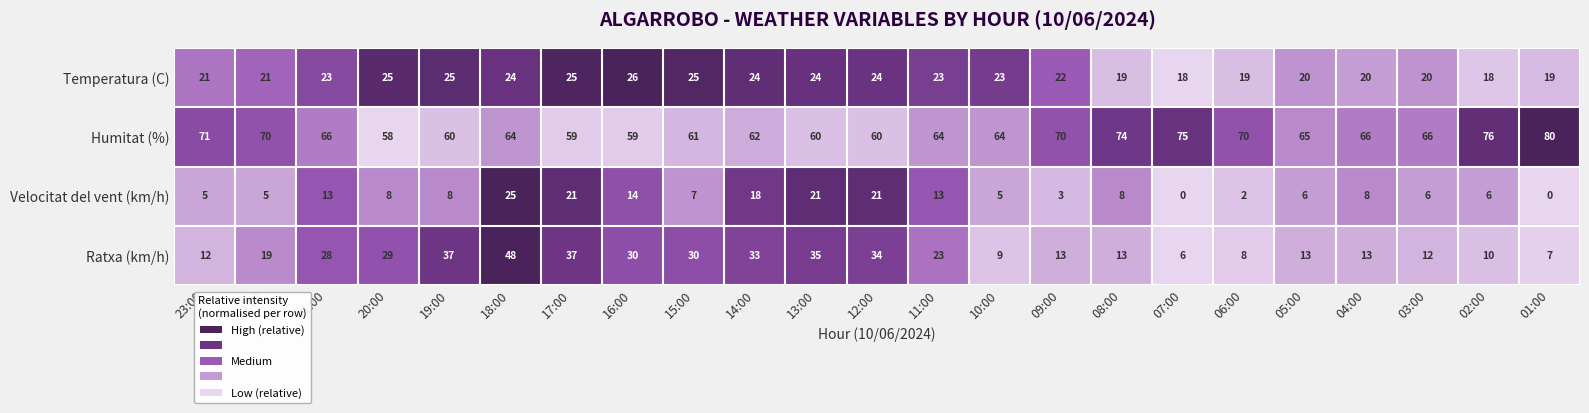

Is it true that Temperatura (C) equals 37 at 22:00?

False